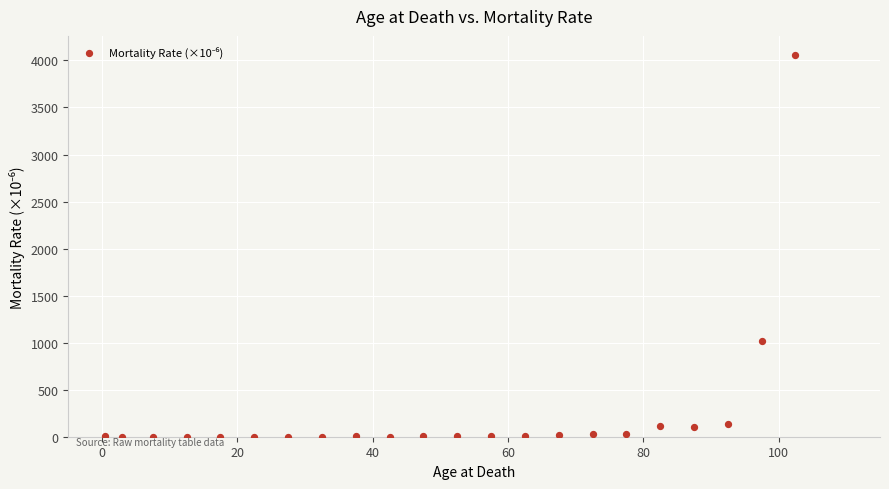

What is the range of Y values (max minus min)?

4058.0